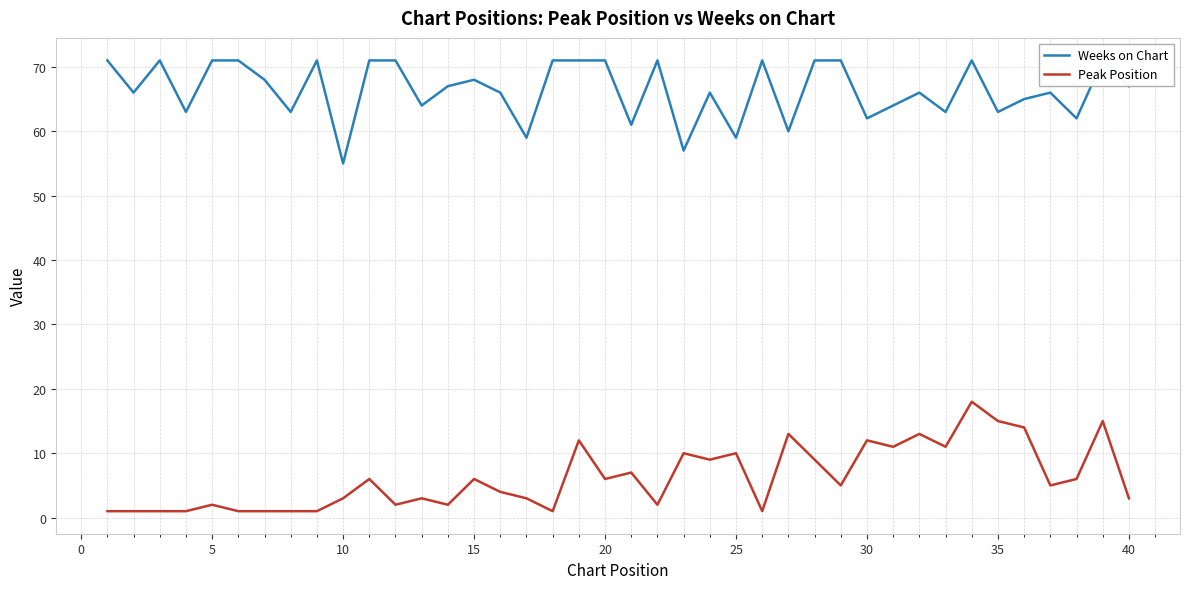

True or false: Weeks on Chart and Peak Position intersect in this chart.

False